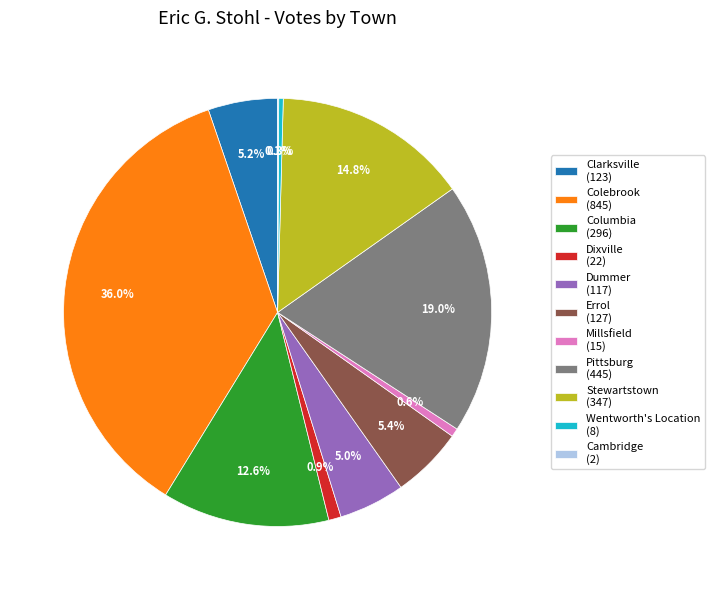

Which category has the biggest portion of the pie?

Colebrook